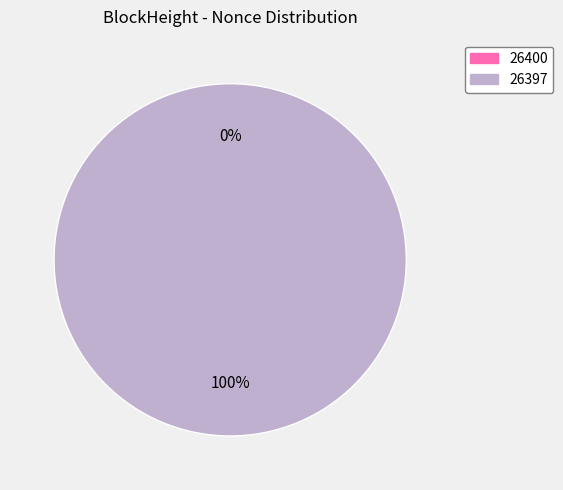

What is the smallest slice in the pie chart?

26400